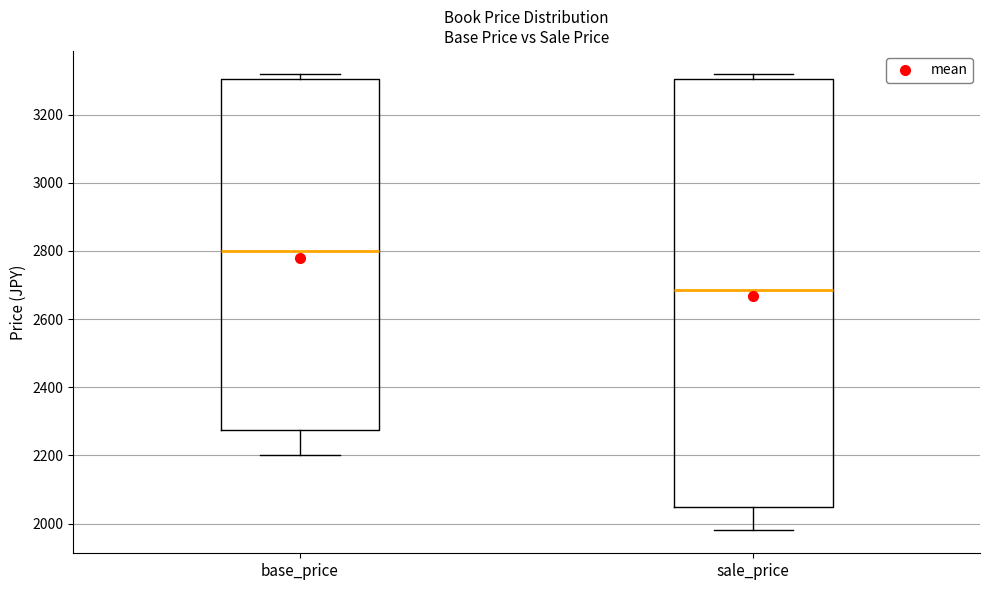

Which box has the lowest median line?

sale_price